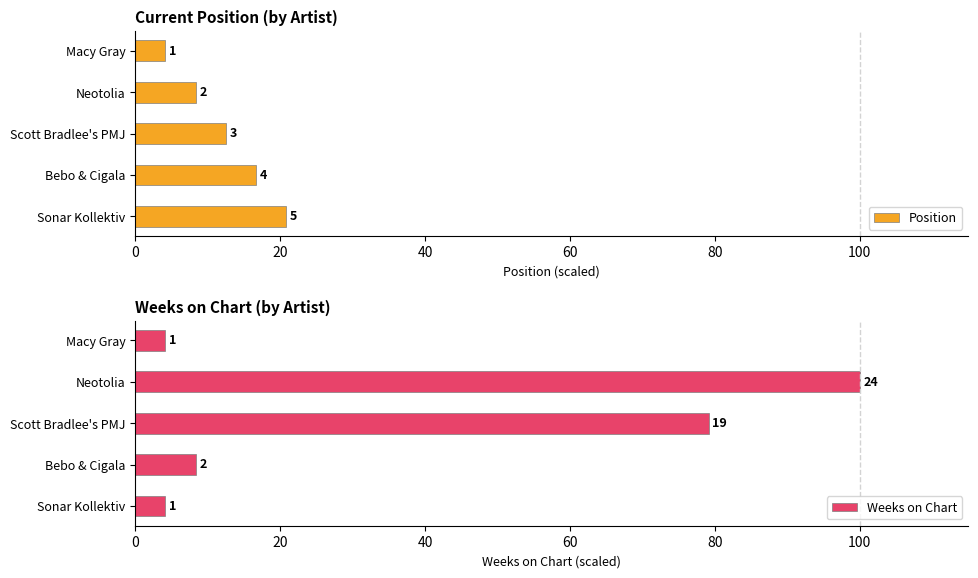

At how many categories does at least one series exceed 15?

4